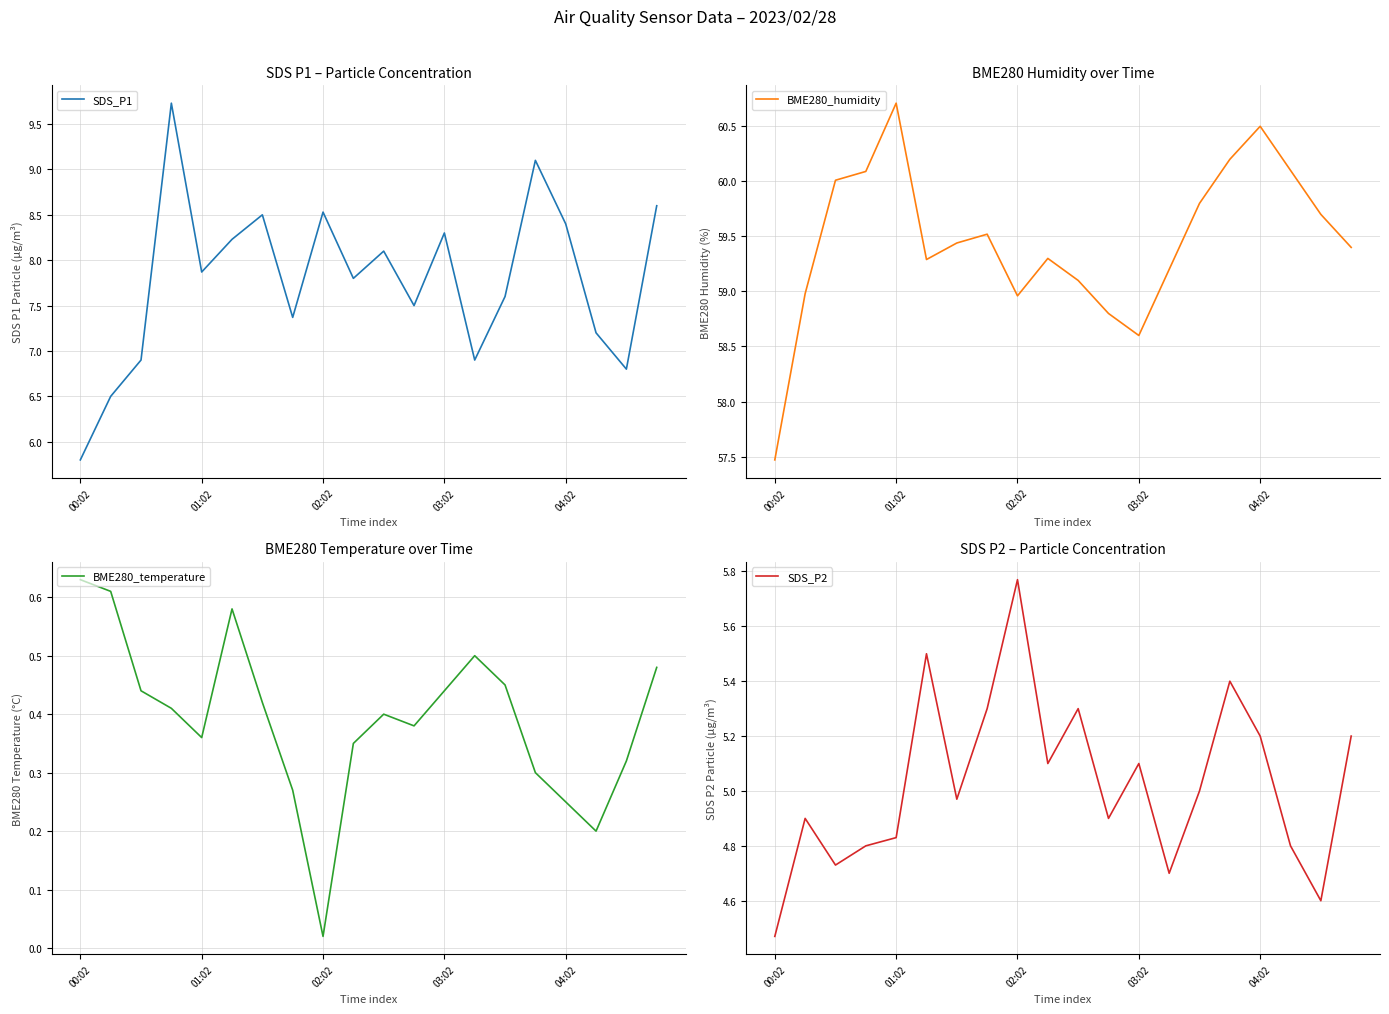

True or false: BME280_temperature and SDS_P1 cross at least once.

False